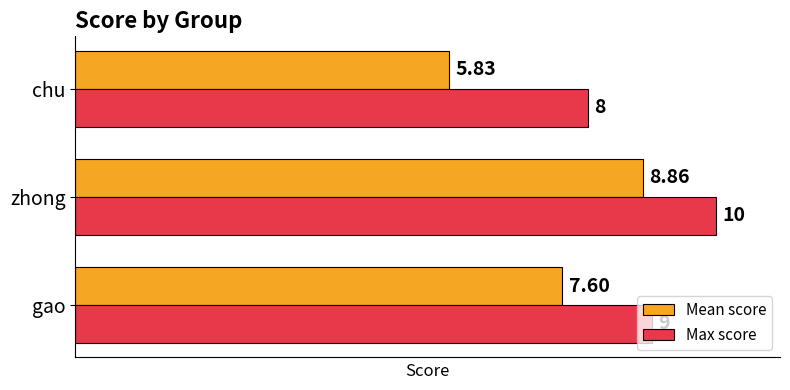

Rank the categories by Max score value from lowest to highest.

chu, gao, zhong